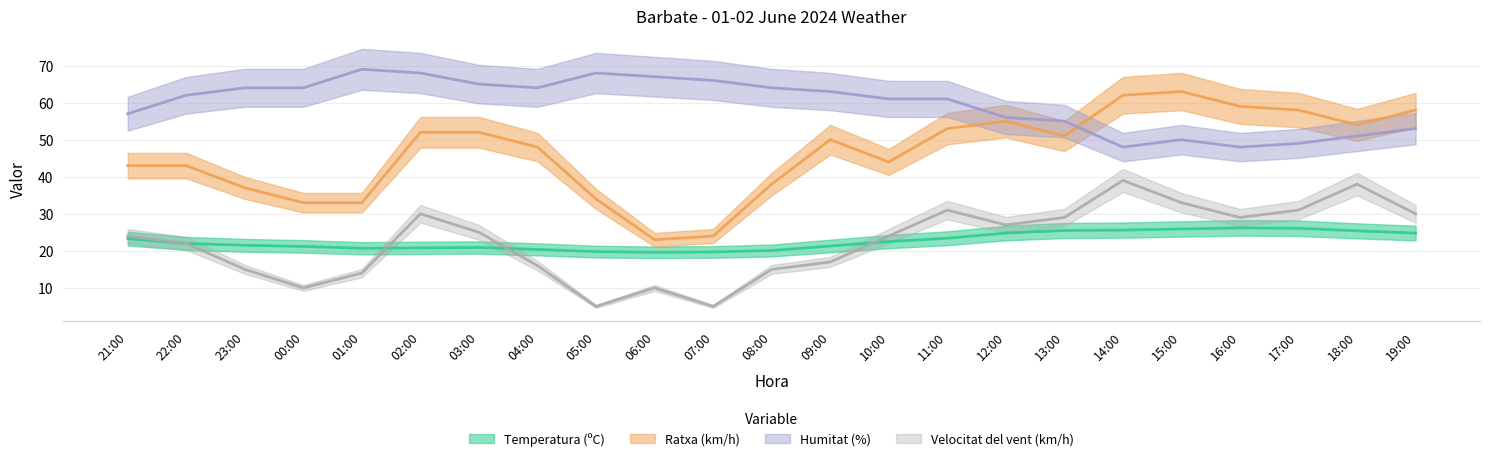

Which series has the largest total across all categories?

Humitat (%)